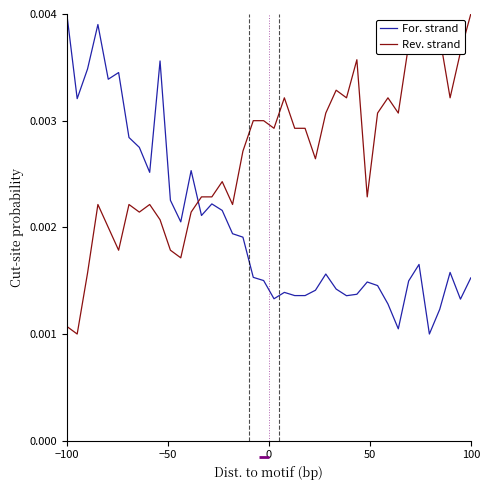

List the series in order of their overall mean, highest first.

Rev. strand, For. strand